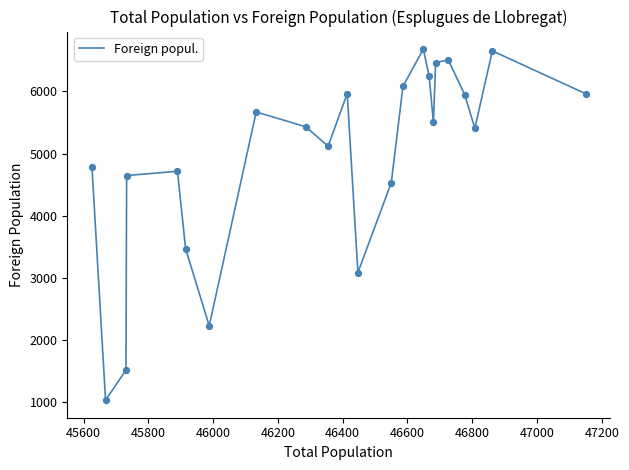

What is the difference between the maximum and minimum values?

5656